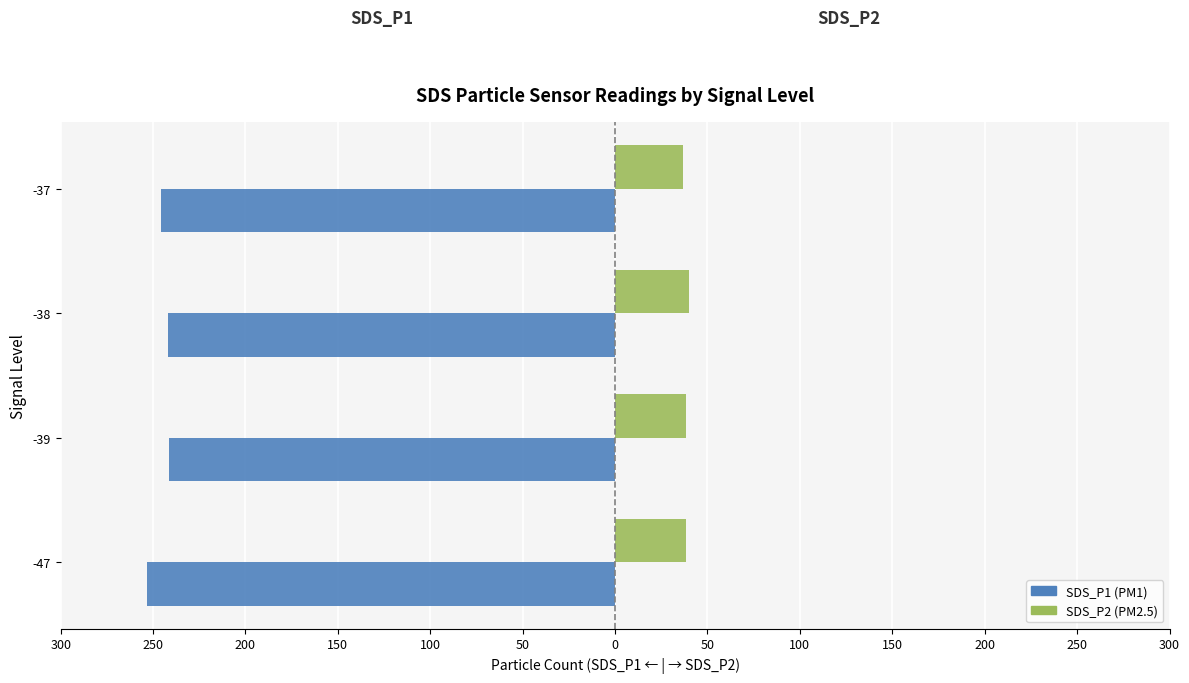

Reading left to right, extract all data points from this chart.

SDS_P1: -253.0	-241.2	-242.1	-245.7
SDS_P2: 38.1	38.4	39.8	36.7